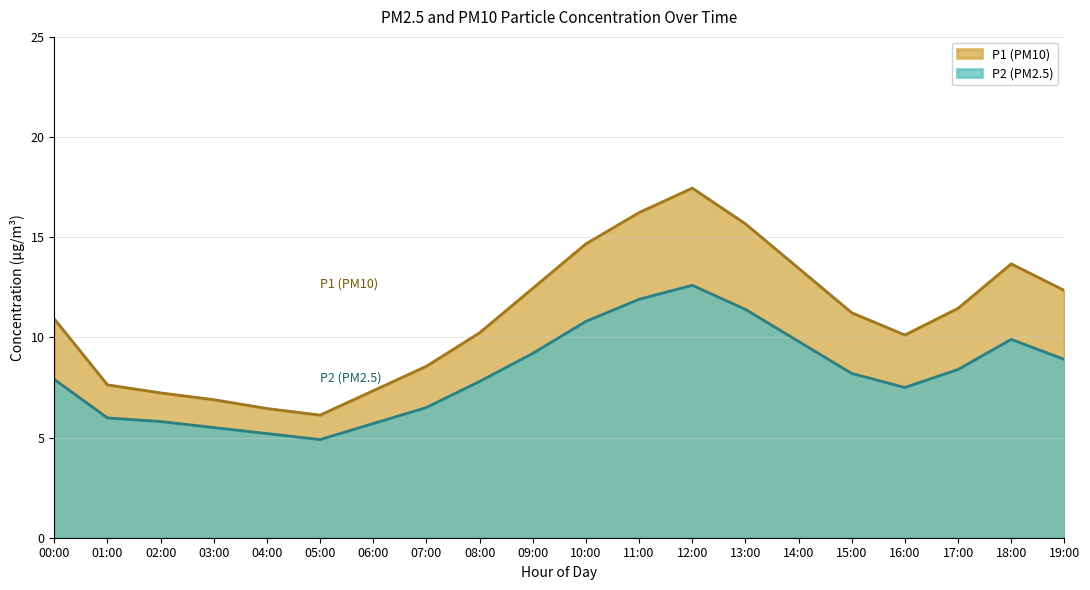

What position from the left is 19:00?

20